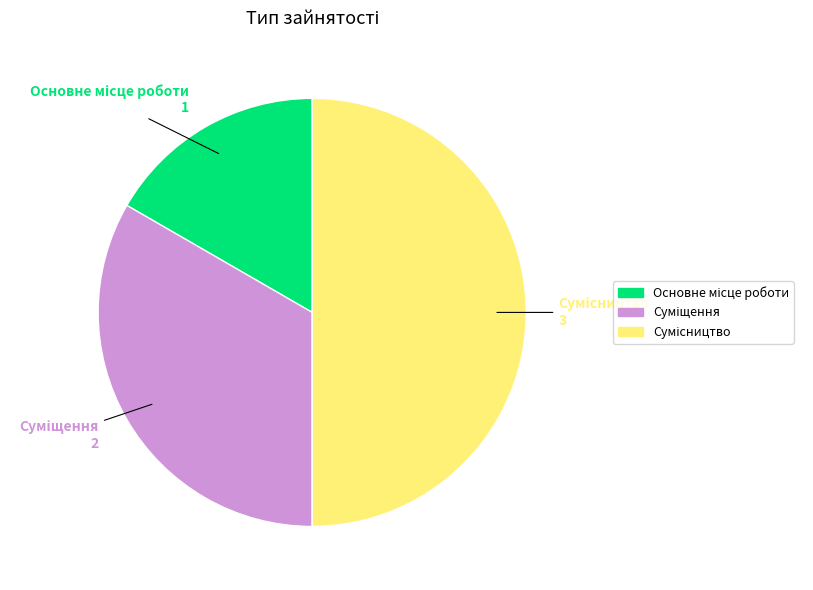

What is the change in value from Основне місце роботи to Суміщення?

+1